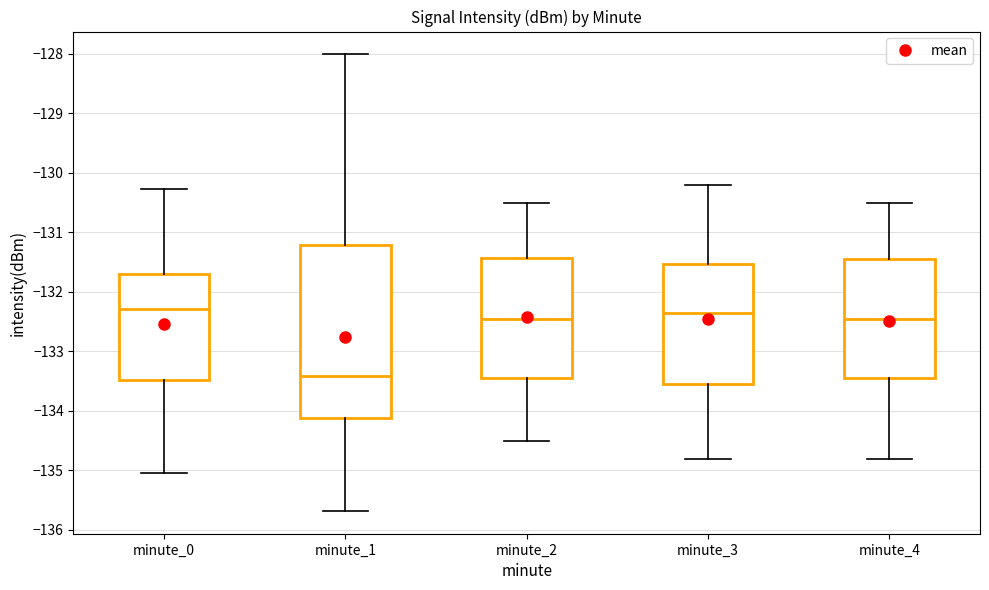

Comparing the boxes themselves (not the whiskers), which one is the tallest?

minute_1